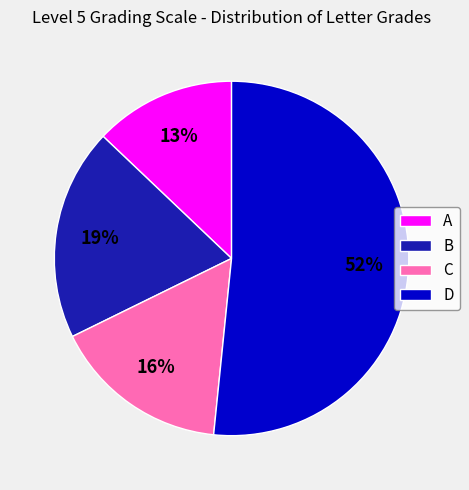

Which category has the smallest portion of the pie?

A